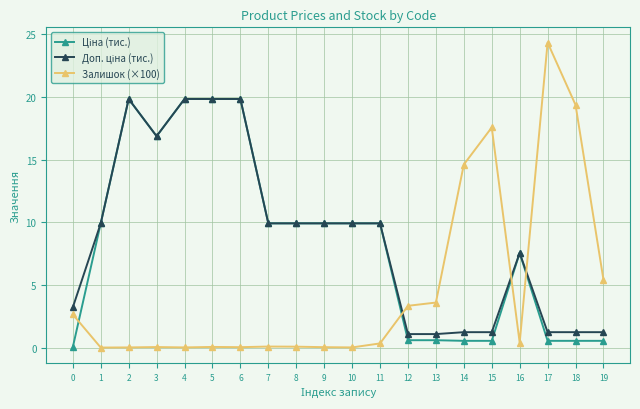

What is the greatest value displayed?

24.3